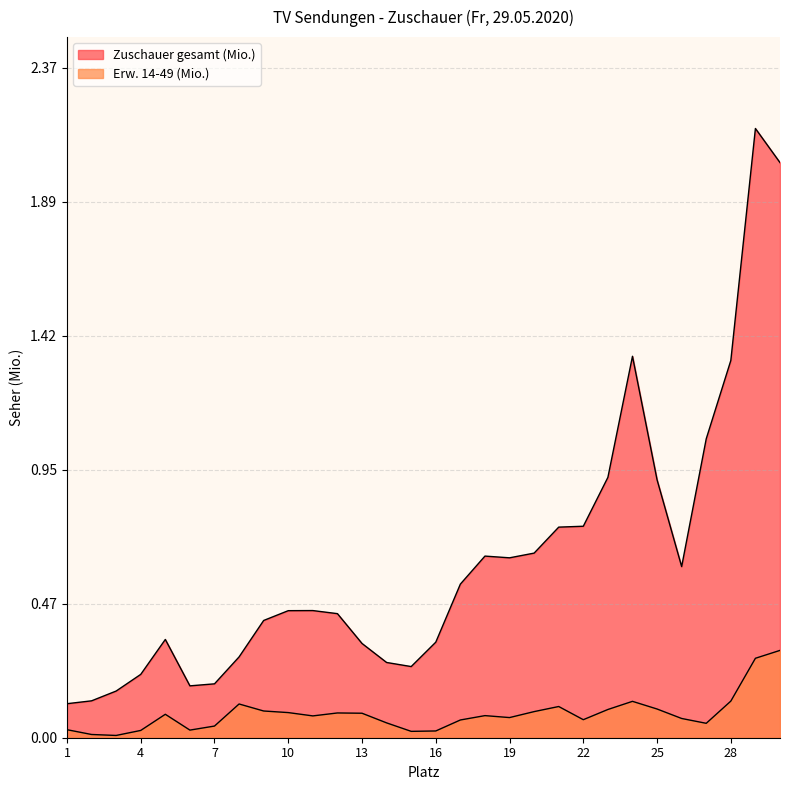

Rank the categories by Erw. 14-49 (Mio.) value from highest to lowest.

30, 29, 28, 24, 8, 21, 25, 23, 9, 20, 10, 12, 13, 5, 18, 11, 19, 26, 22, 17, 14, 27, 7, 1, 6, 4, 16, 15, 2, 3